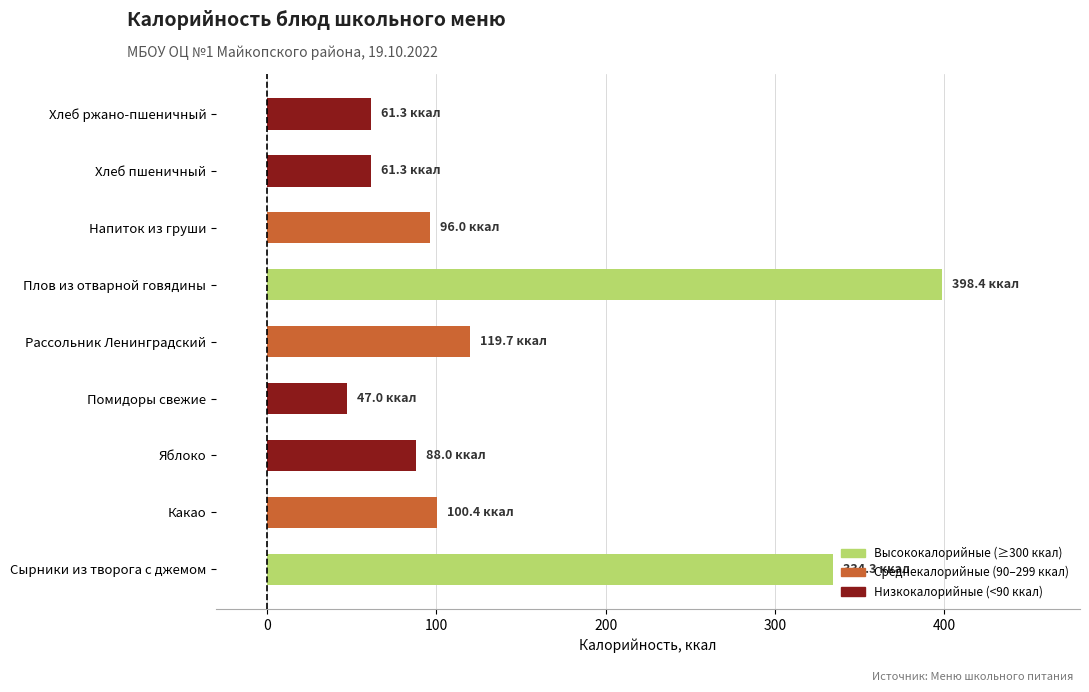

Which category has the highest value across all series?

Плов из отварной говядины